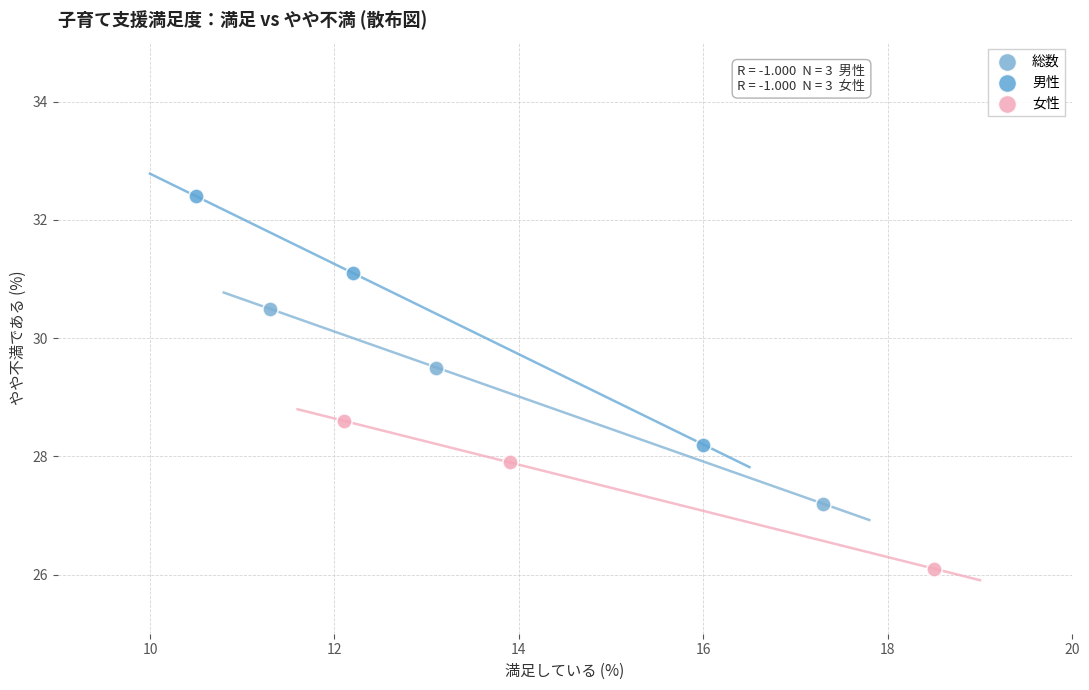

Which series reaches the maximum Y coordinate?

男性